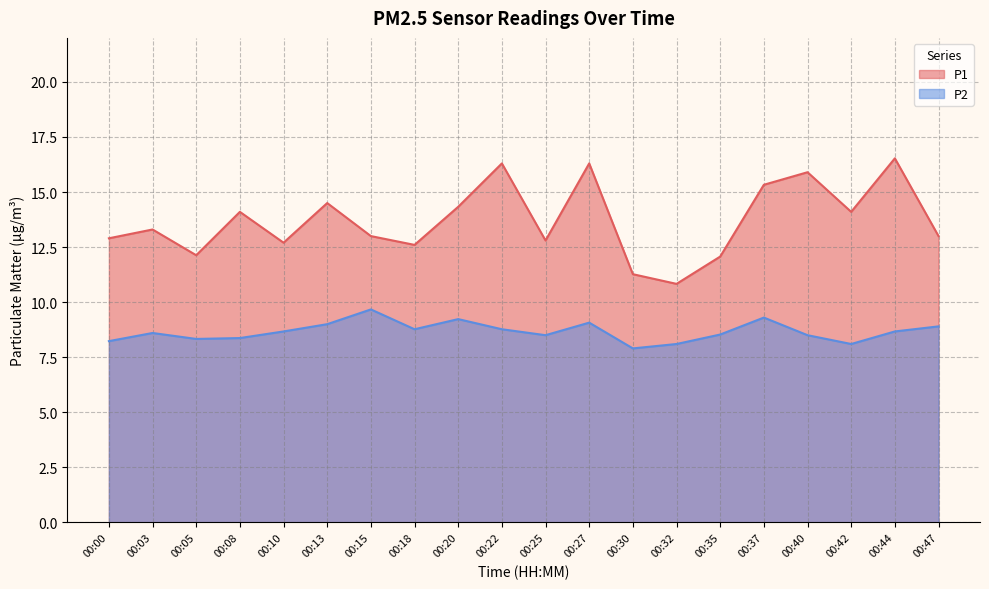

True or false: P2 has a value of 3.7 at 00:18.

False